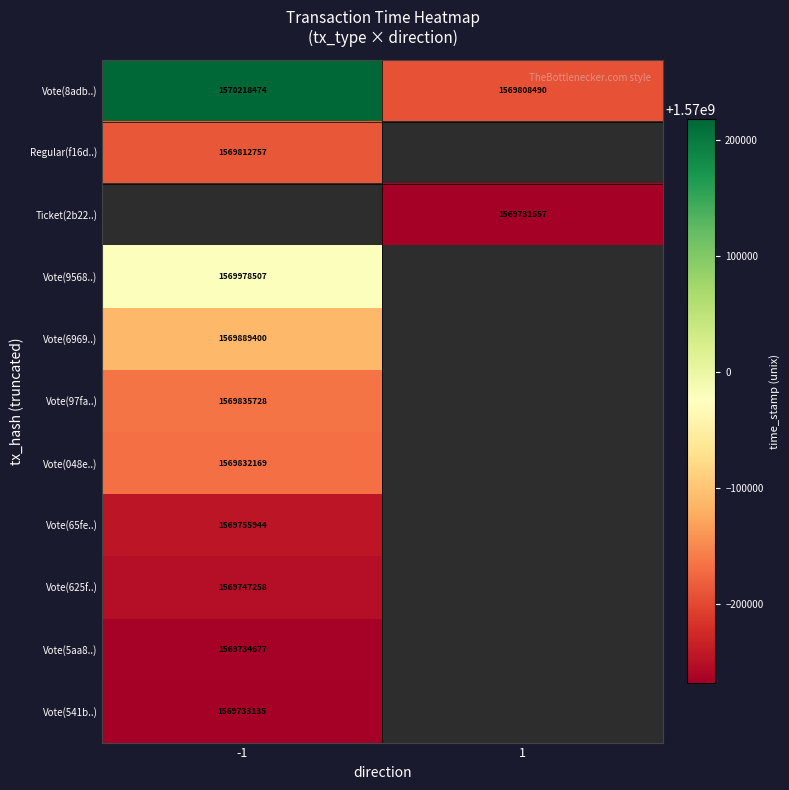

True or false: Vote(65fe..) has a value of 2502378303 at -1.

False